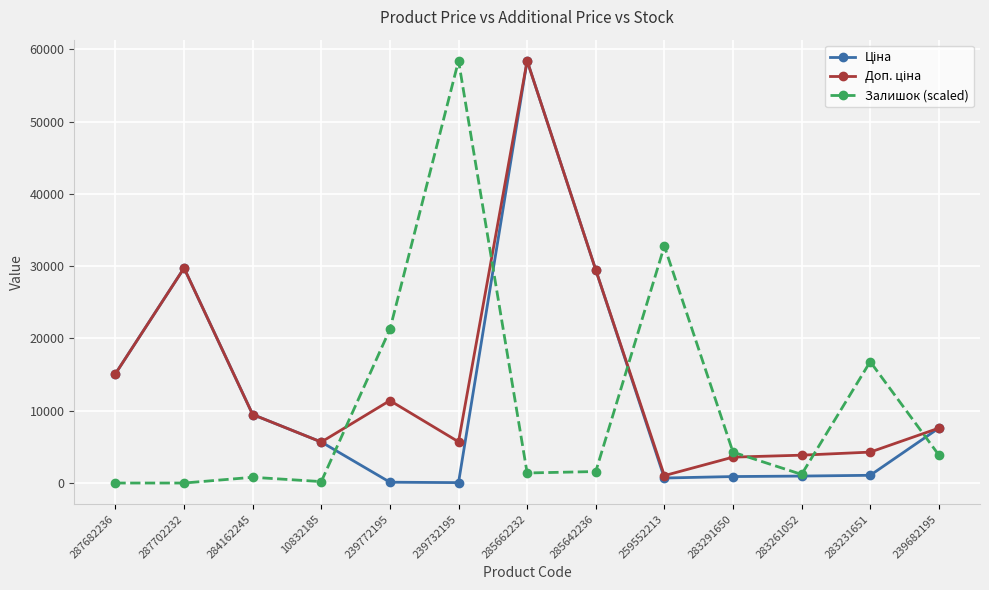

True or false: Залишок (scaled) has more than 1 points higher than both neighbors.

True